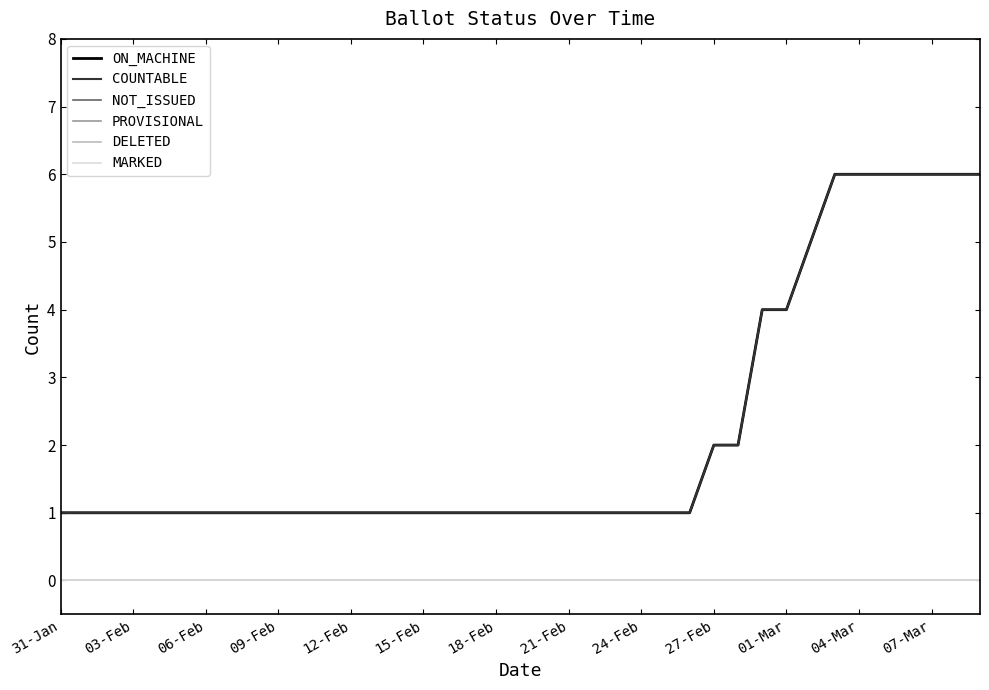

Does the chart display data point markers on the line(s)?

No